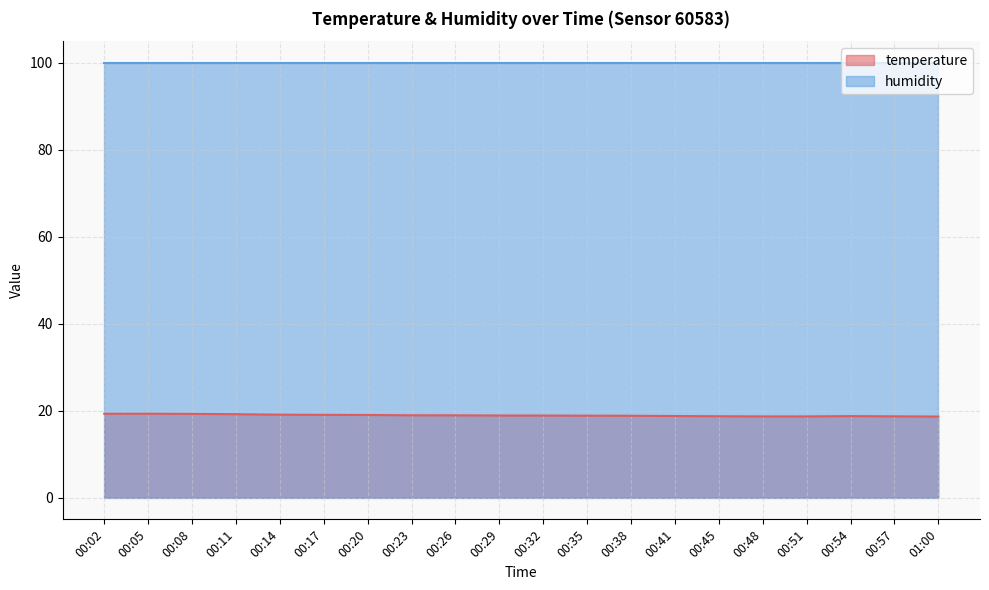

What is the sum of the values at 00:02 and 00:54?

38.0